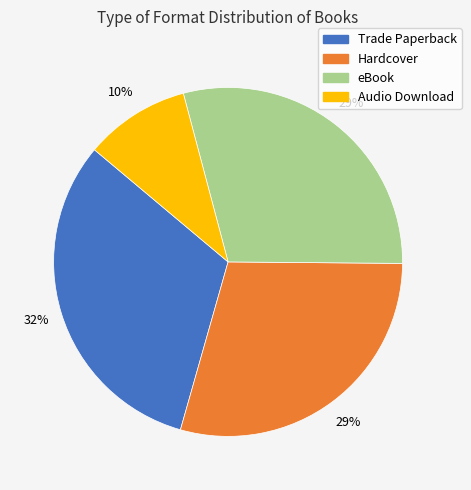

How many segments does this pie chart have?

4